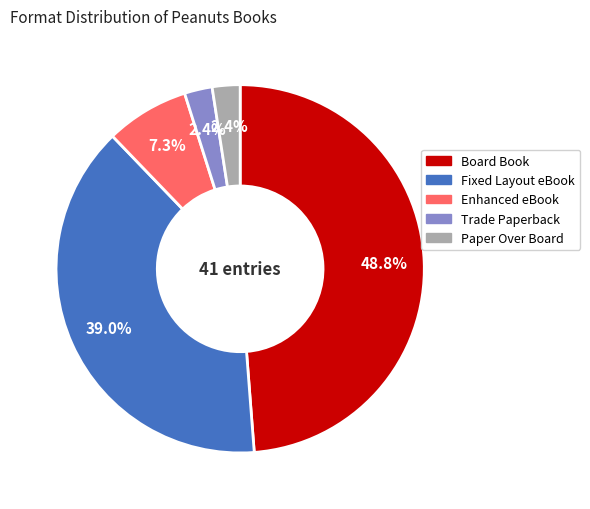

Which slice is the largest?

Board Book